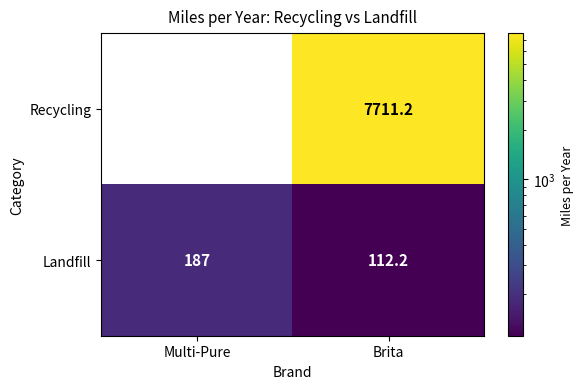

Where is Landfill nearest to the value 149?

Brita